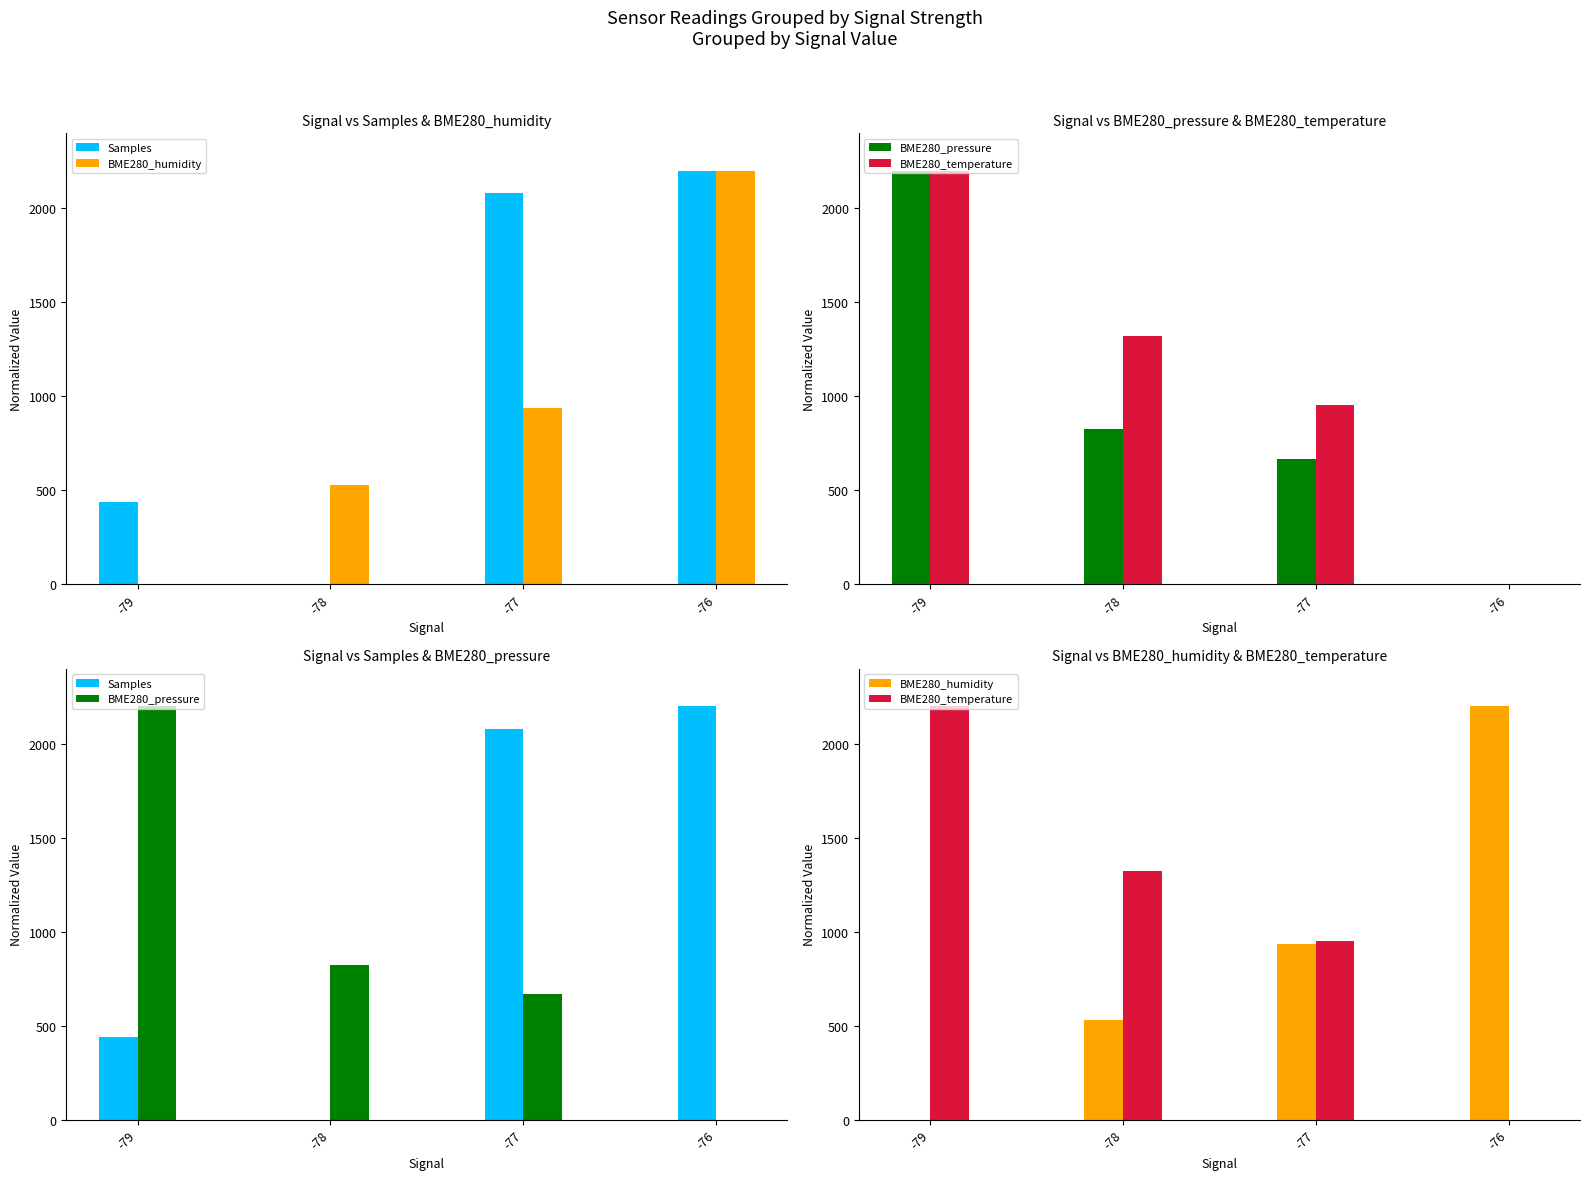

The value of BME280_temperature at -77 is 951.9. True or false?

True